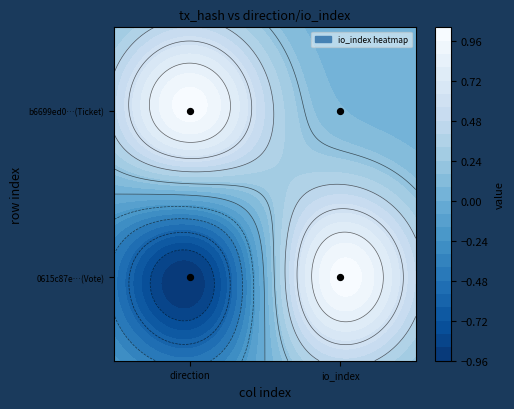

At which label does b6699ed0bc645a69192403ed731e107107773e9 reach its minimum?

1